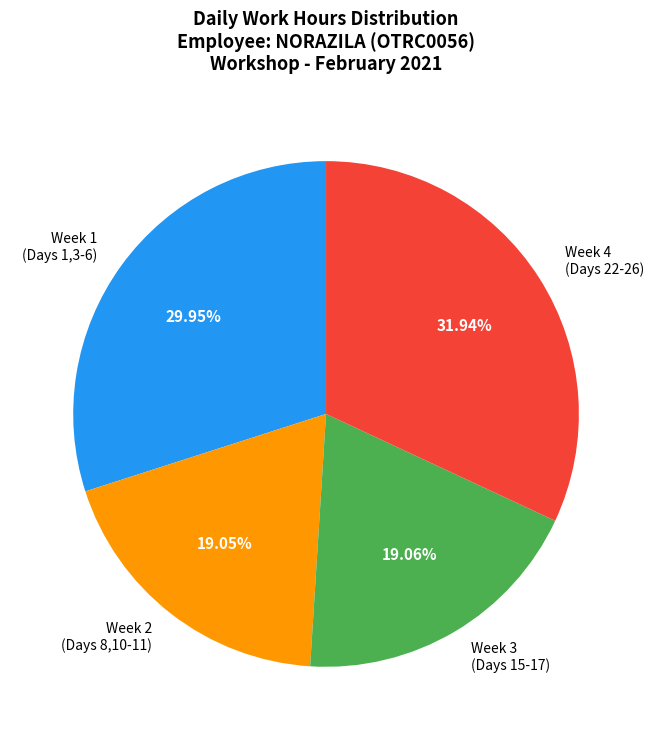

How many segments does this pie chart have?

4